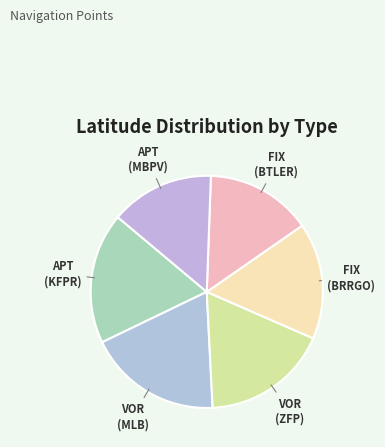

Does any single category account for the majority?

No